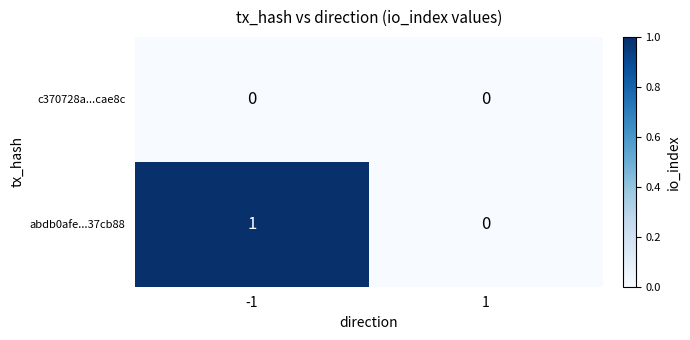

Is the value of c370728a...cae8c at -1 greater than the value of abdb0afe...37cb88 at -1?

No